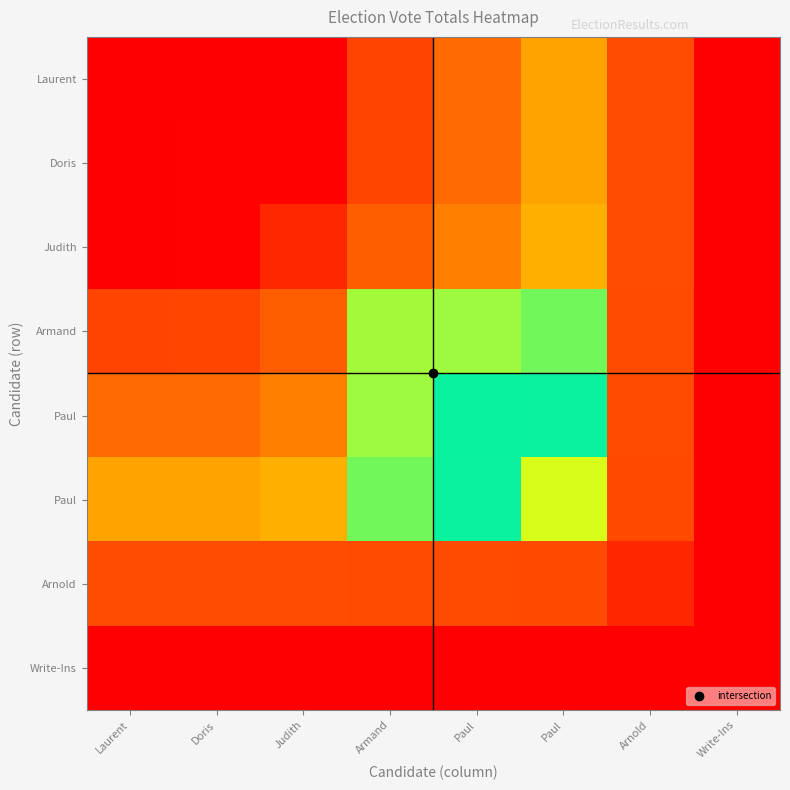

What is the difference between the highest and lowest values at Armand?

0.9